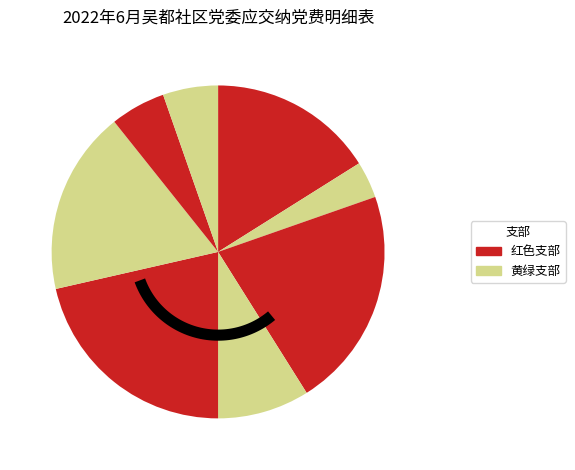

True or false: 吴都社区第八支部 accounts for 5% of the total.

True